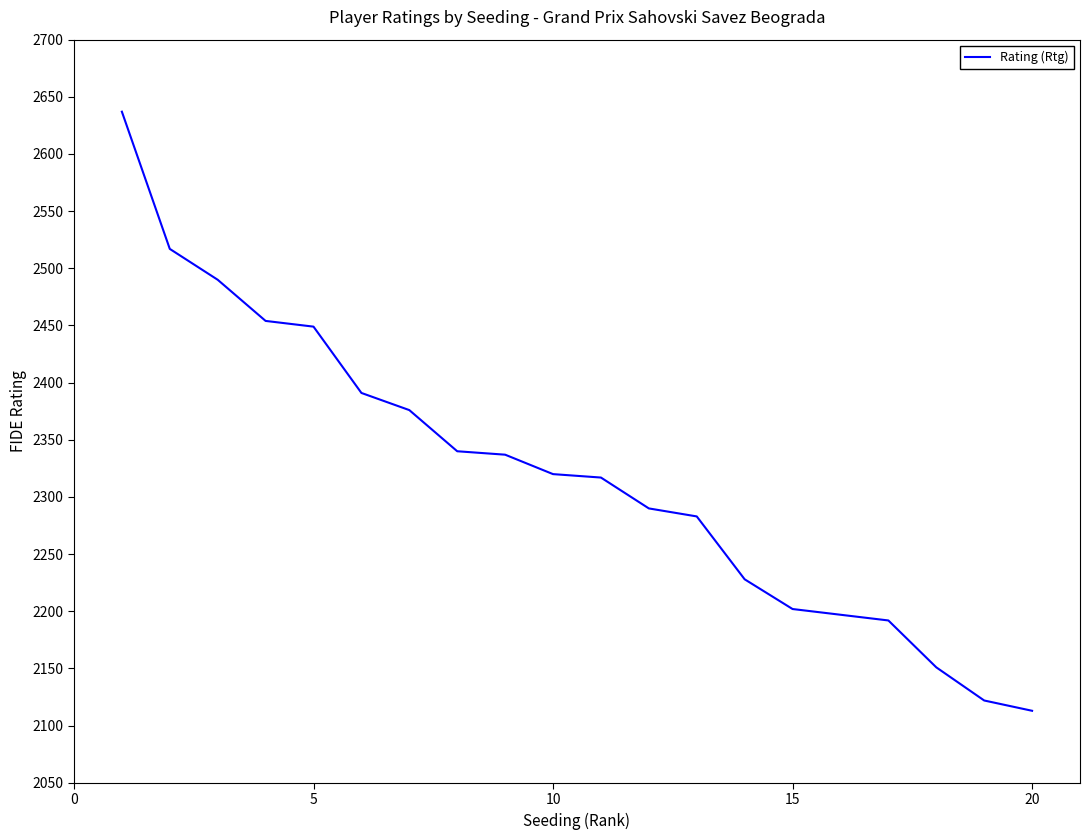

What is the minimum value shown in the chart?

2113